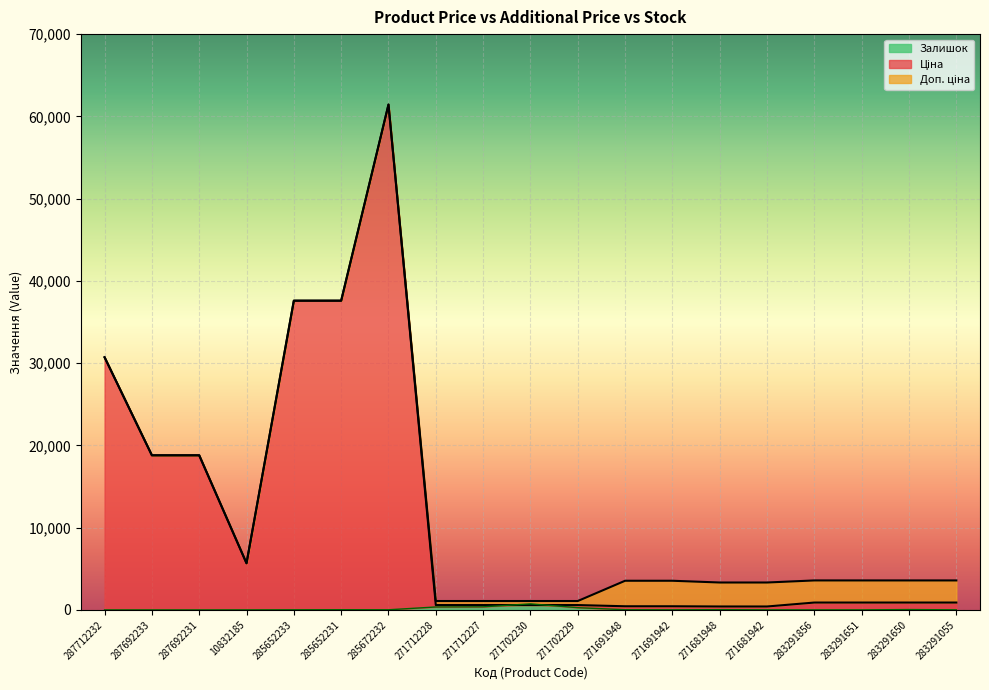

At which label does Залишок first exceed 13?

285652231